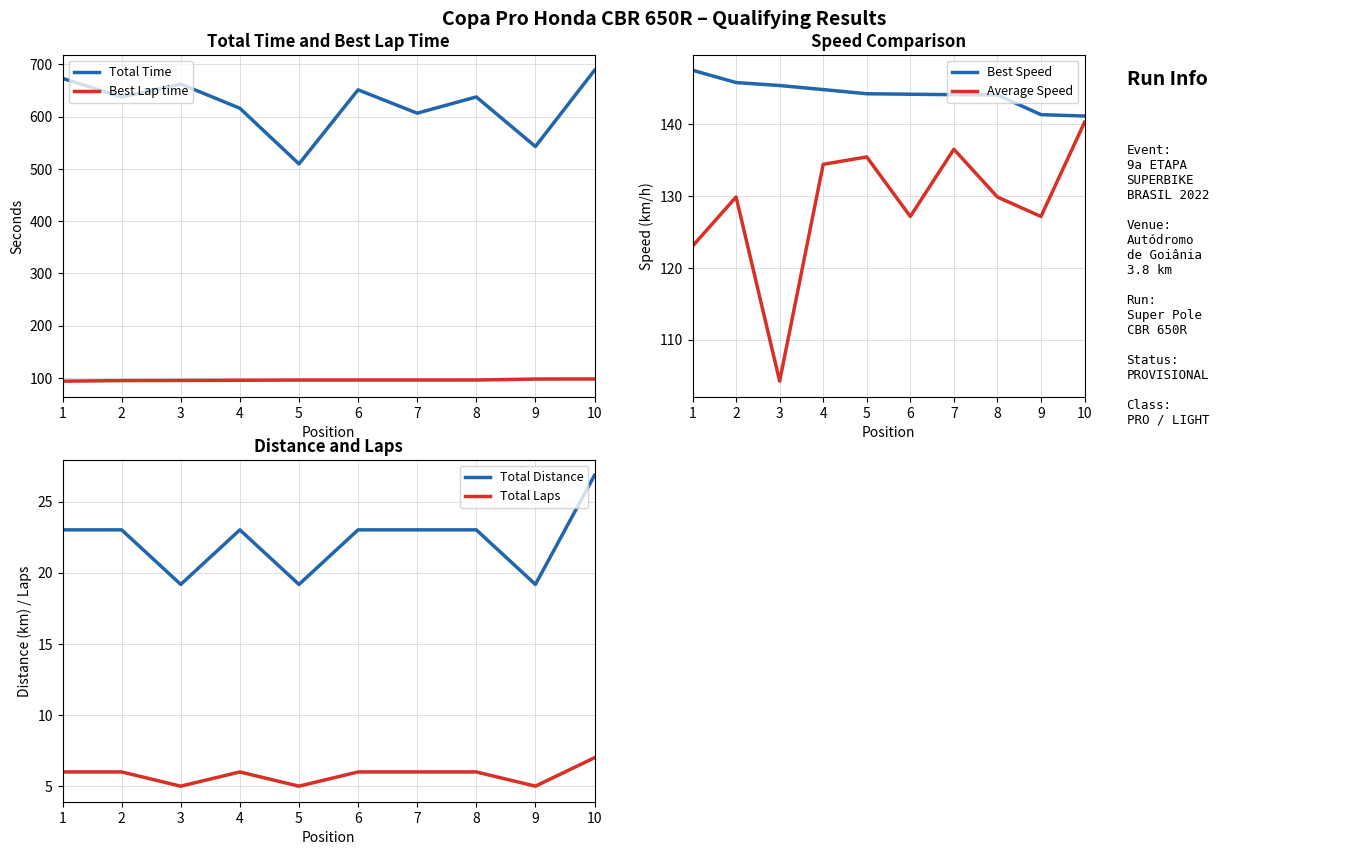

What is the sum of all Total Distance values?

222.4